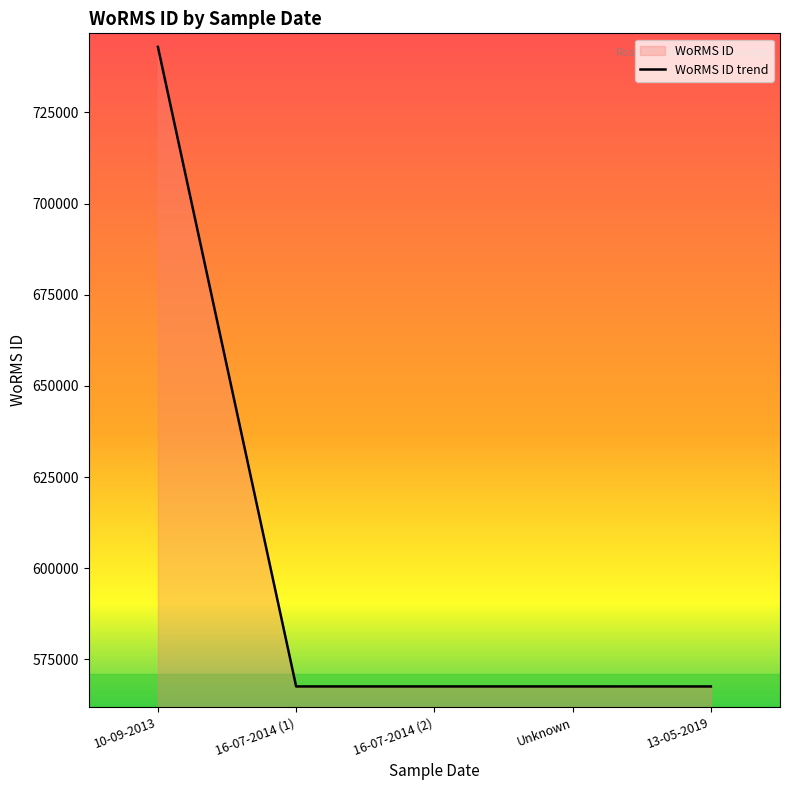

What is the difference between the maximum and minimum values?

175401